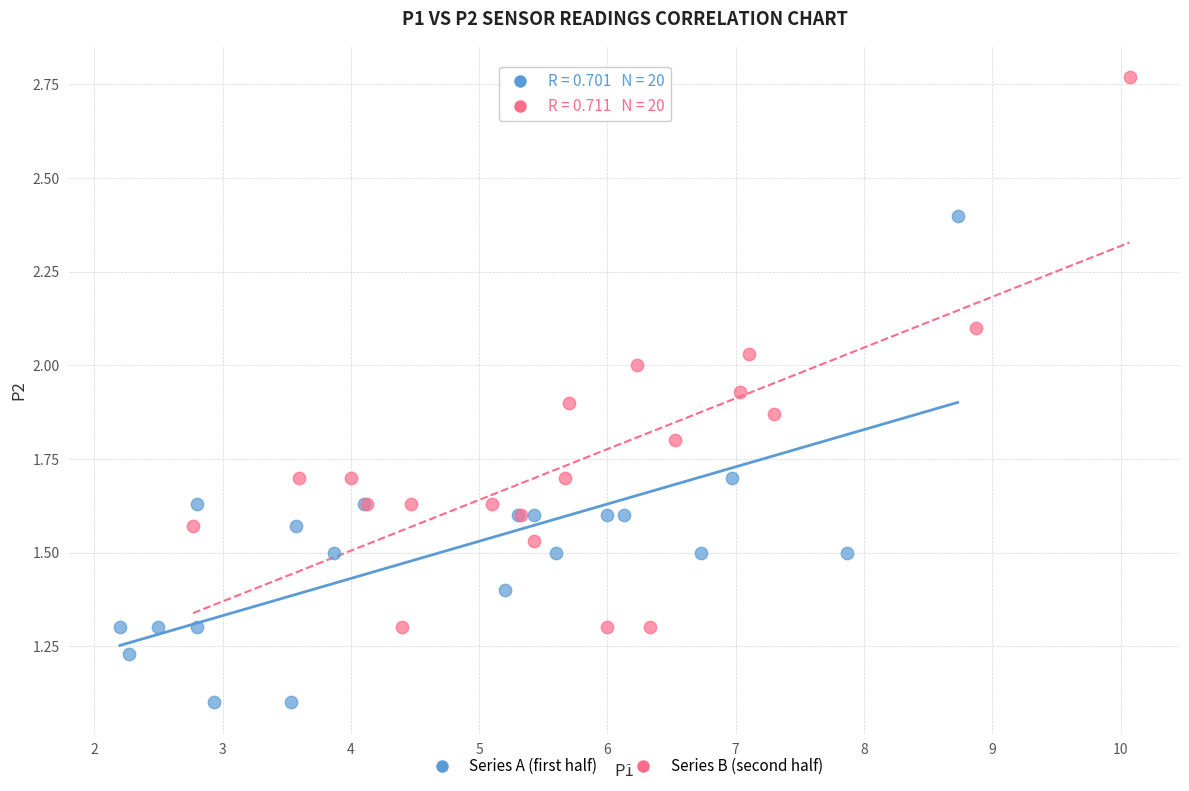

Which series has the widest spread of Y values?

Series B (second half)